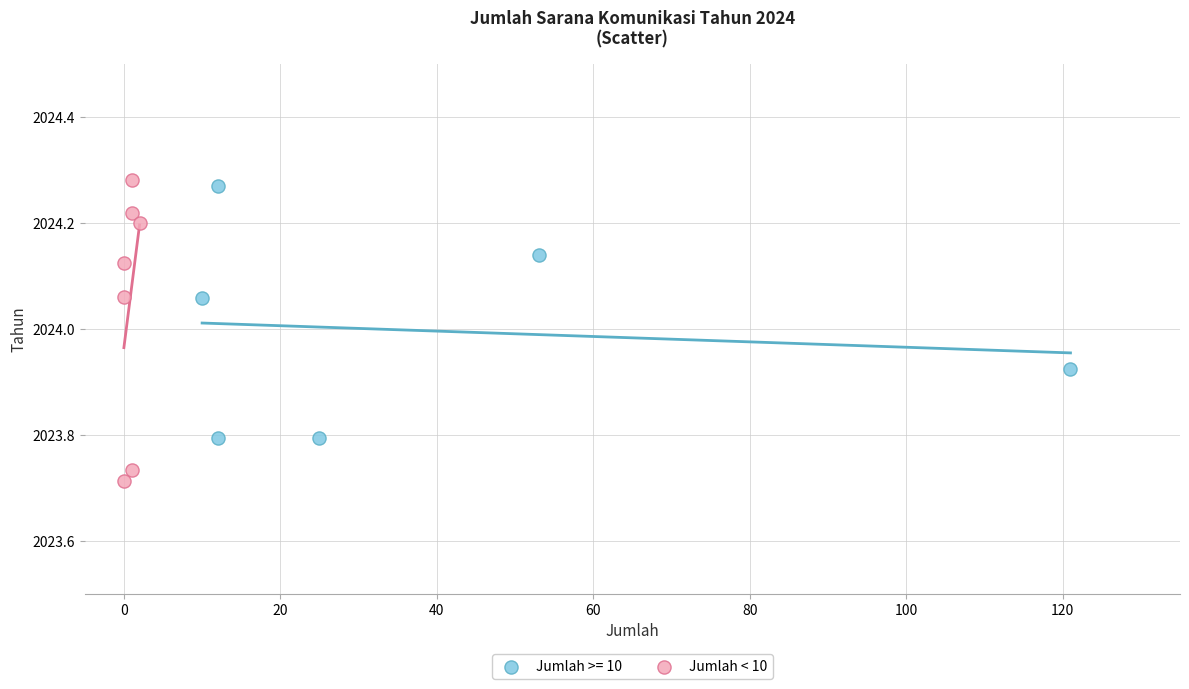

Which series has the widest spread of Y values?

Jumlah < 10